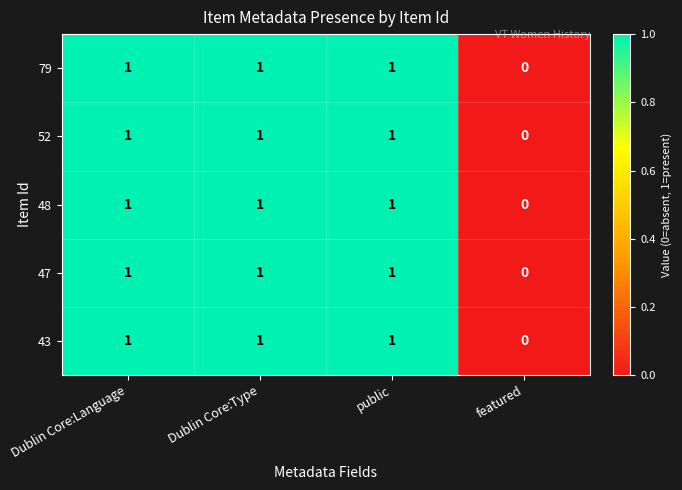

The value of 47 at public is 1. True or false?

True